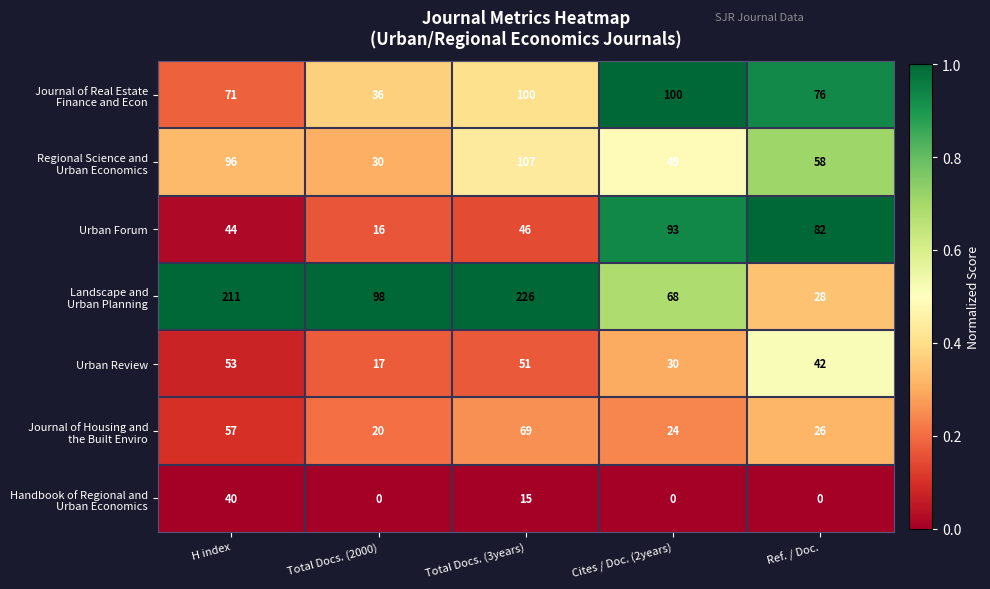

What is the spread (max minus min) of values at Total Docs. (3years)?

211